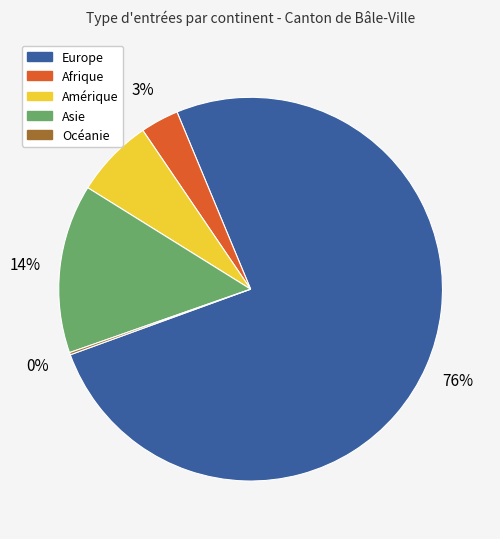

What percentage is the Afrique slice, to the nearest percent?

3%